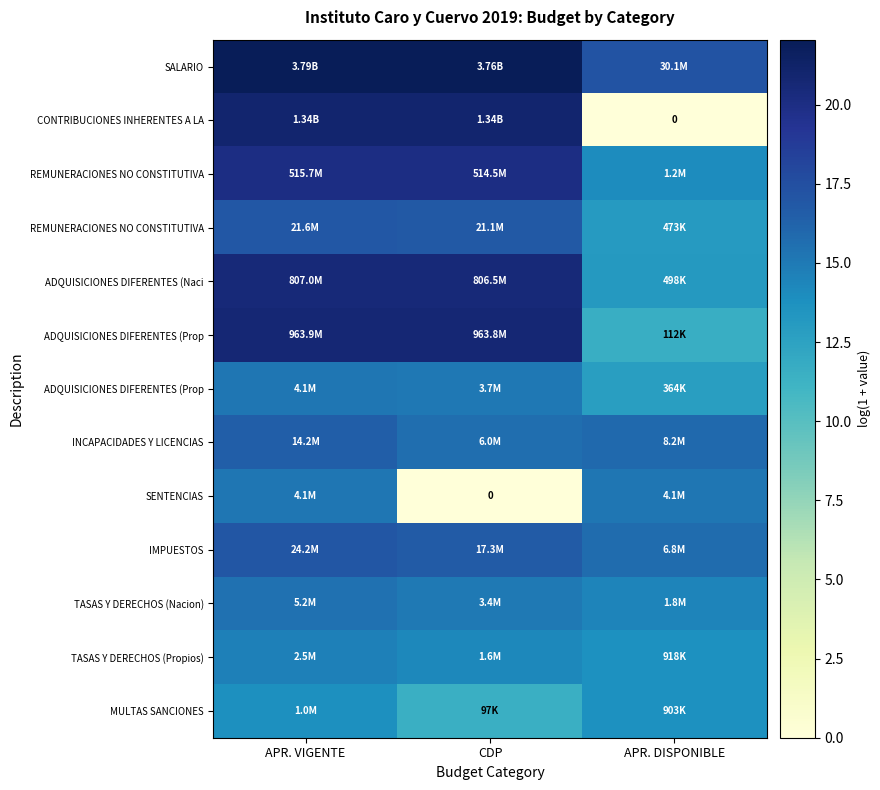

How many categories are shown in the chart?

3